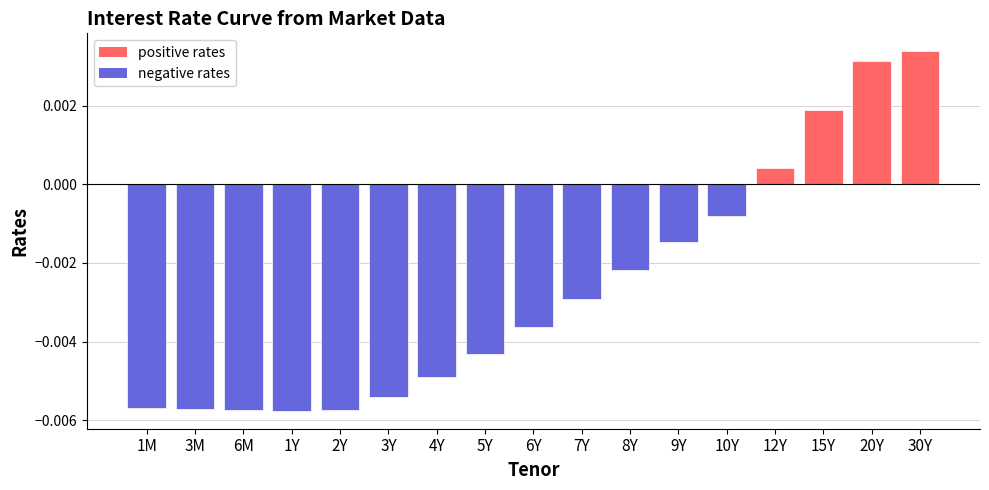

At which label does the data first exceed 0?

12Y